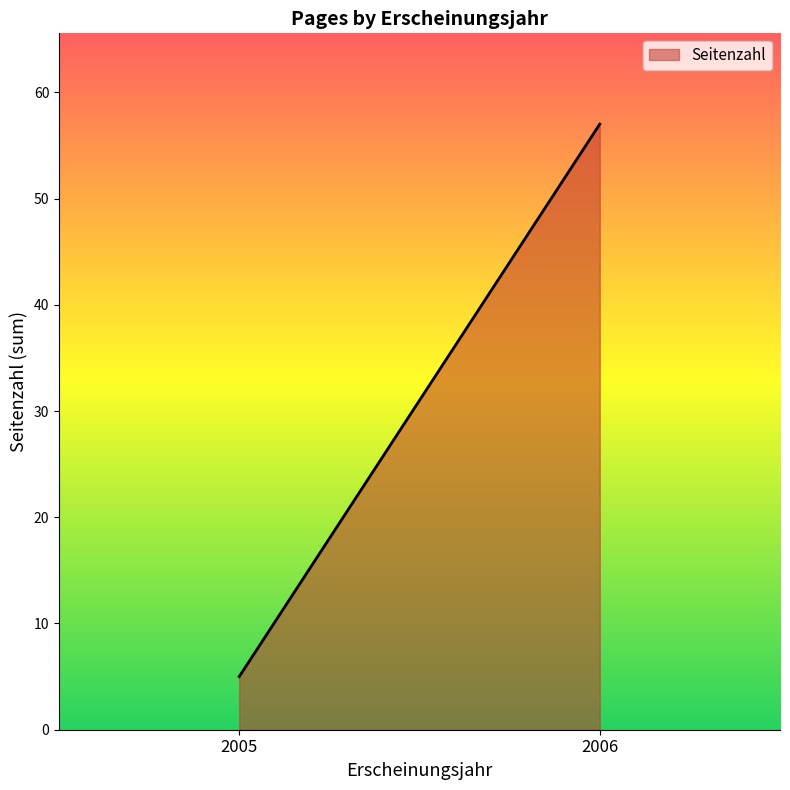

True or false: there are more than 1 points higher than both neighbors.

False